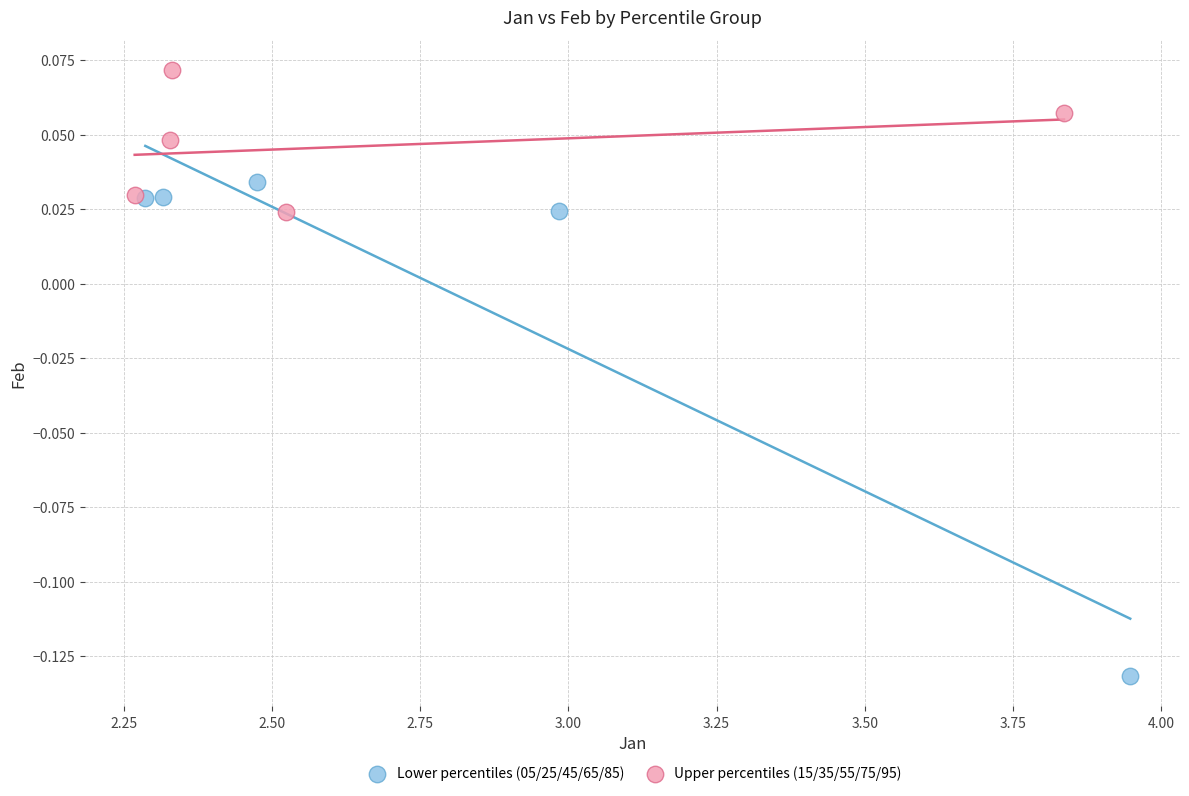

What are all the series names shown in the legend?

Lower percentiles (05/25/45/65/85), Upper percentiles (15/35/55/75/95)